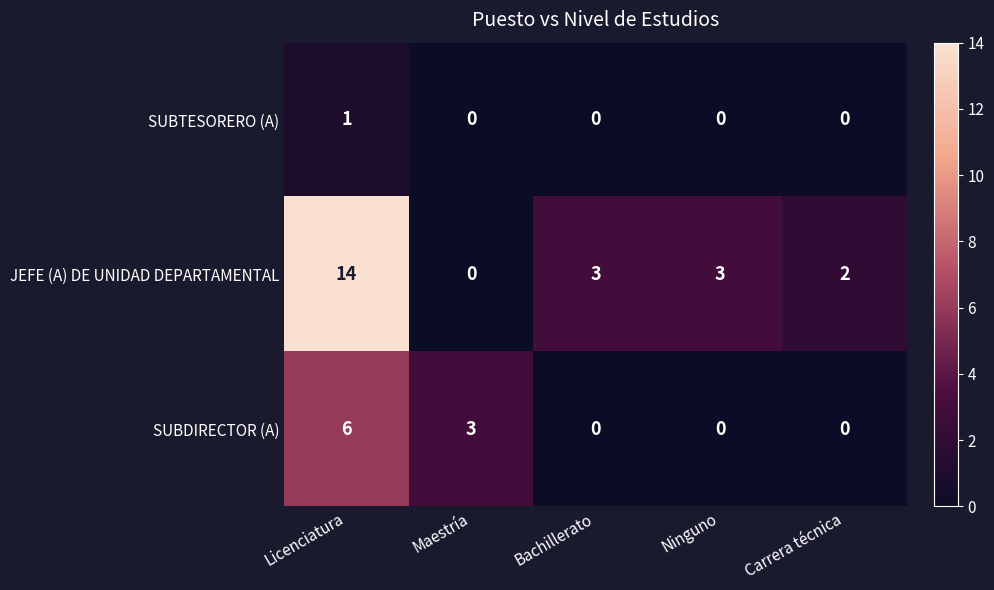

Which series changed the most between Licenciatura and Maestría?

JEFE (A) DE UNIDAD DEPARTAMENTAL